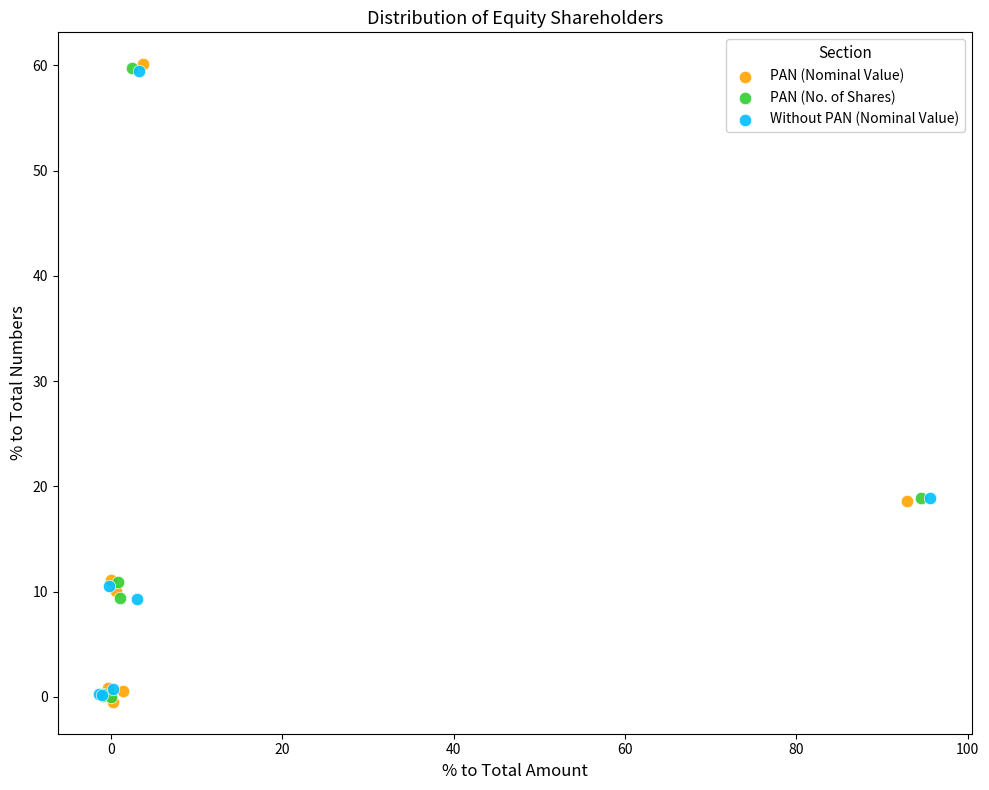

What are all the series names shown in the legend?

PAN (Nominal Value), PAN (No. of Shares), Without PAN (Nominal Value)